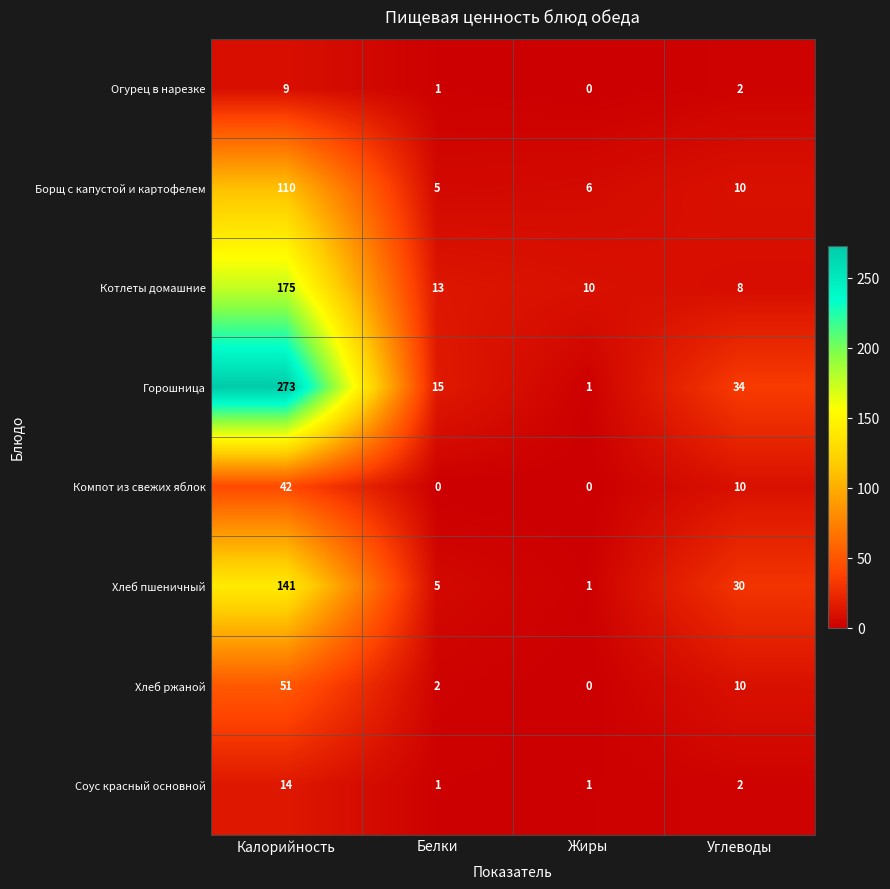

Rank the series by their maximum value, from lowest to highest.

Огурец в нарезке, Соус красный основной, Компот из свежих яблок, Хлеб ржаной, Борщ с капустой и картофелем, Хлеб пшеничный, Котлеты домашние, Горошница